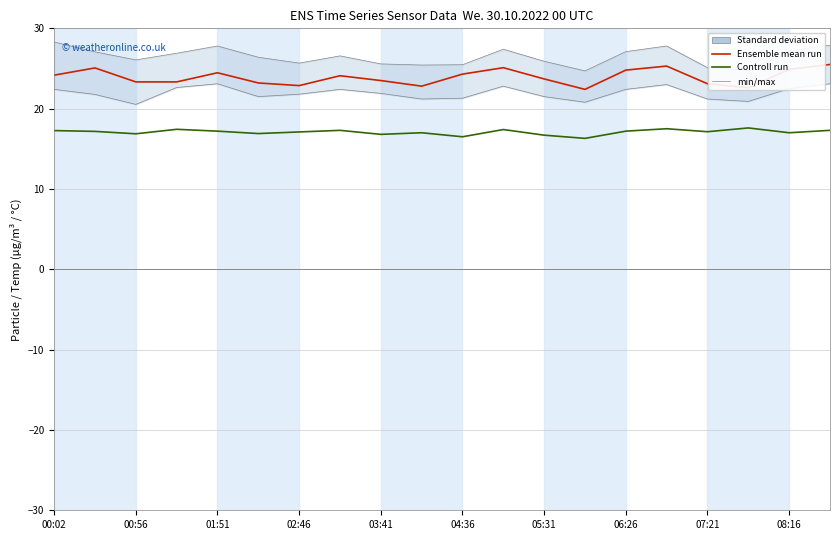

Reading left to right, transcribe all the data shown in this chart.

Ensemble mean run: 24.2	25.1	23.3	23.3	24.5	23.2	22.9	24.1	23.5	22.8	24.3	25.1	23.7	22.4	24.8	25.3	23.1	22.6	24.9	25.5
Controll run: 17.3	17.2	16.9	17.4	17.2	16.9	17.1	17.3	16.8	17.0	16.5	17.4	16.7	16.3	17.2	17.5	17.1	17.6	17.0	17.3
min/max: 28.3	27.1	26.1	26.9	27.8	26.4	25.7	26.6	25.6	25.4	25.5	27.4	25.9	24.7	27.1	27.8	25.1	24.8	27.2	27.9